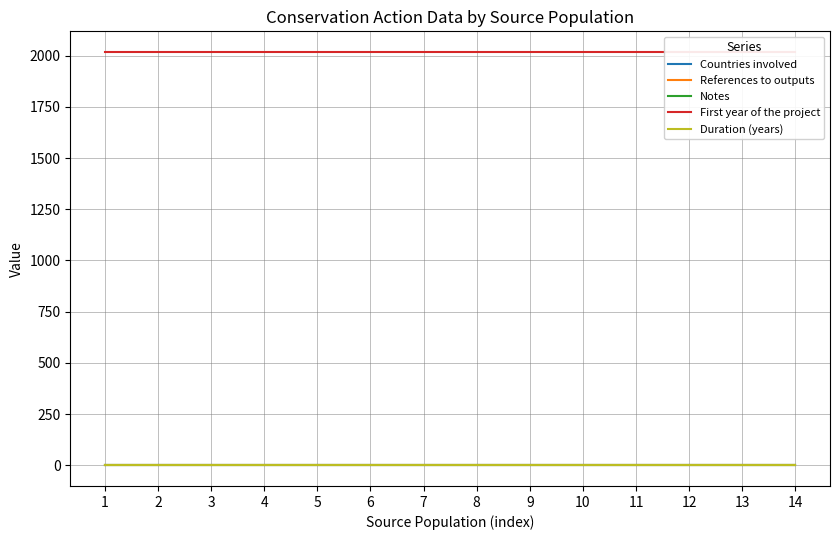

True or false: Notes and First year of the project cross at least once.

False